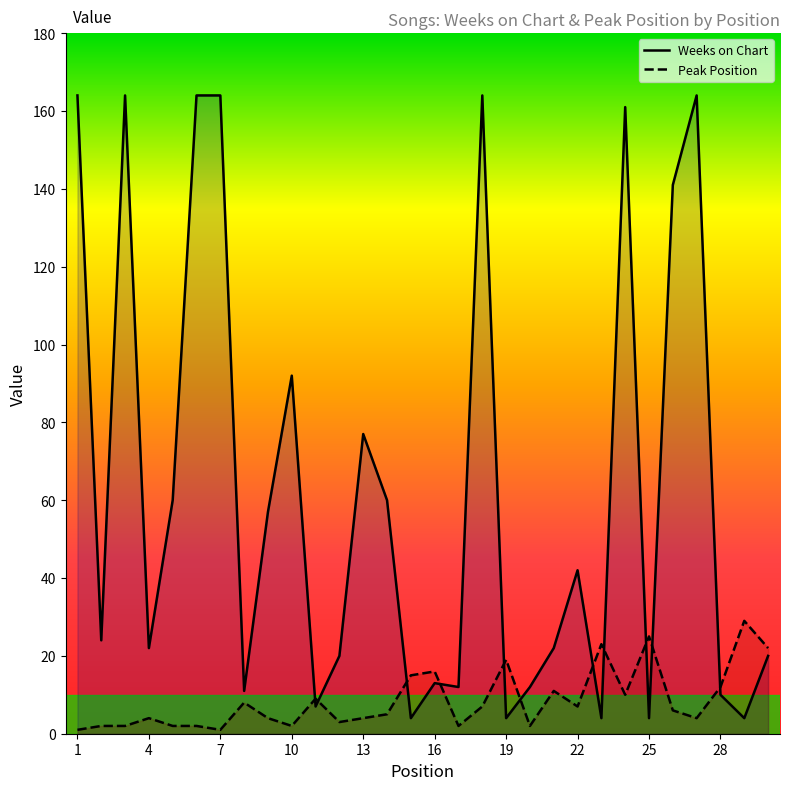

What is the minimum value for Peak Position?

1